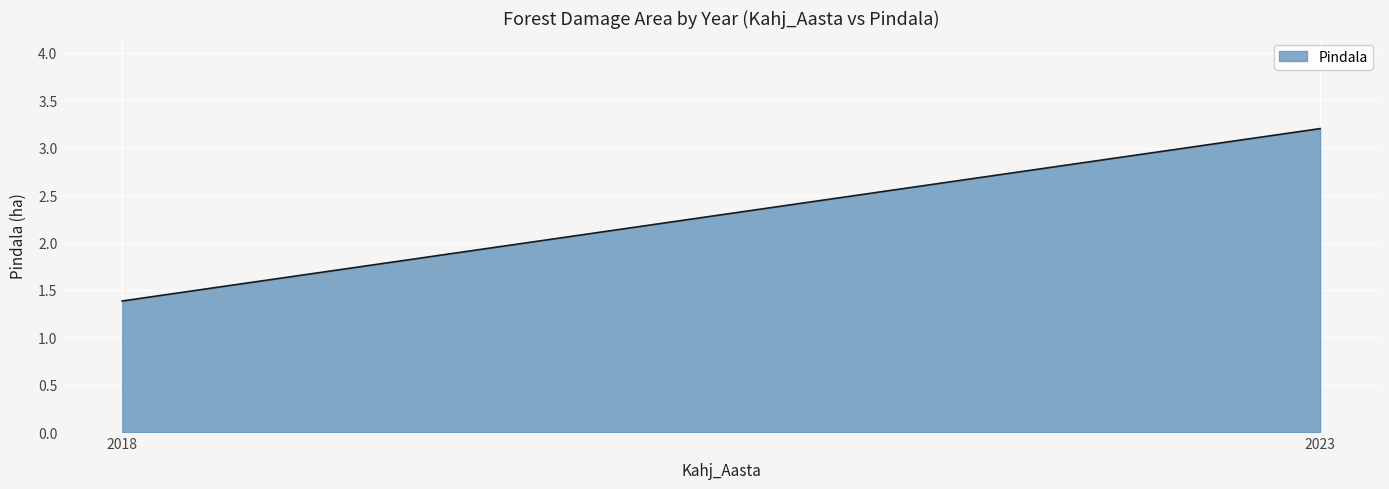

Is it true that the value at 2023 is 0.3?

False